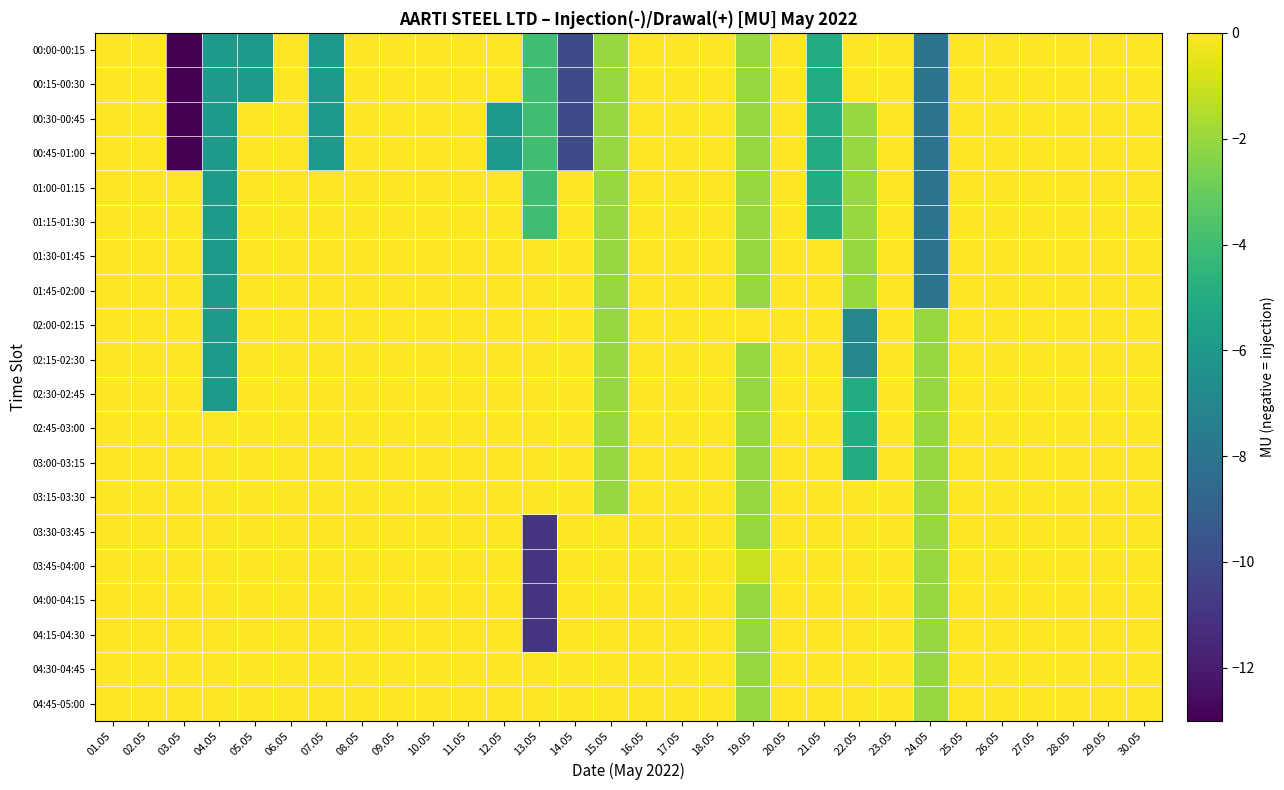

Reading left to right, transcribe all the data shown in this chart.

00:00-00:15: 01.05=0.0	02.05=0.0	03.05=-13.0	04.05=-6.0	05.05=-6.0	06.05=0.0	07.05=-6.0	08.05=0.0	09.05=0.0	10.05=0.0	11.05=0.0	12.05=0.0	13.05=-4.0	14.05=-10.0	15.05=-2.0	16.05=0.0	17.05=0.0	18.05=0.0	19.05=-2.0	20.05=0.0	21.05=-5.0	22.05=0.0	23.05=0.0	24.05=-8.0	25.05=0.0	26.05=0.0	27.05=0.0	28.05=0.0	29.05=0.0	30.05=0.0
00:15-00:30: 01.05=0.0	02.05=0.0	03.05=-13.0	04.05=-6.0	05.05=-6.0	06.05=0.0	07.05=-6.0	08.05=0.0	09.05=0.0	10.05=0.0	11.05=0.0	12.05=0.0	13.05=-4.0	14.05=-10.0	15.05=-2.0	16.05=0.0	17.05=0.0	18.05=0.0	19.05=-2.0	20.05=0.0	21.05=-5.0	22.05=0.0	23.05=0.0	24.05=-8.0	25.05=0.0	26.05=0.0	27.05=0.0	28.05=0.0	29.05=0.0	30.05=0.0
00:30-00:45: 01.05=0.0	02.05=0.0	03.05=-13.0	04.05=-6.0	05.05=0.0	06.05=0.0	07.05=-6.0	08.05=0.0	09.05=0.0	10.05=0.0	11.05=0.0	12.05=-6.0	13.05=-4.0	14.05=-10.0	15.05=-2.0	16.05=0.0	17.05=0.0	18.05=0.0	19.05=-2.0	20.05=0.0	21.05=-5.0	22.05=-2.0	23.05=0.0	24.05=-8.0	25.05=0.0	26.05=0.0	27.05=0.0	28.05=0.0	29.05=0.0	30.05=0.0
00:45-01:00: 01.05=0.0	02.05=0.0	03.05=-13.0	04.05=-6.0	05.05=0.0	06.05=0.0	07.05=-6.0	08.05=0.0	09.05=0.0	10.05=0.0	11.05=0.0	12.05=-6.0	13.05=-4.0	14.05=-10.0	15.05=-2.0	16.05=0.0	17.05=0.0	18.05=0.0	19.05=-2.0	20.05=0.0	21.05=-5.0	22.05=-2.0	23.05=0.0	24.05=-8.0	25.05=0.0	26.05=0.0	27.05=0.0	28.05=0.0	29.05=0.0	30.05=0.0
01:00-01:15: 01.05=0.0	02.05=0.0	03.05=0.0	04.05=-6.0	05.05=0.0	06.05=0.0	07.05=0.0	08.05=0.0	09.05=0.0	10.05=0.0	11.05=0.0	12.05=0.0	13.05=-4.0	14.05=0.0	15.05=-2.0	16.05=0.0	17.05=0.0	18.05=0.0	19.05=-2.0	20.05=0.0	21.05=-5.0	22.05=-2.0	23.05=0.0	24.05=-8.0	25.05=0.0	26.05=0.0	27.05=0.0	28.05=0.0	29.05=0.0	30.05=0.0
01:15-01:30: 01.05=0.0	02.05=0.0	03.05=0.0	04.05=-6.0	05.05=0.0	06.05=0.0	07.05=0.0	08.05=0.0	09.05=0.0	10.05=0.0	11.05=0.0	12.05=0.0	13.05=-4.0	14.05=0.0	15.05=-2.0	16.05=0.0	17.05=0.0	18.05=0.0	19.05=-2.0	20.05=0.0	21.05=-5.0	22.05=-2.0	23.05=0.0	24.05=-8.0	25.05=0.0	26.05=0.0	27.05=0.0	28.05=0.0	29.05=0.0	30.05=0.0
01:30-01:45: 01.05=0.0	02.05=0.0	03.05=0.0	04.05=-6.0	05.05=0.0	06.05=0.0	07.05=0.0	08.05=0.0	09.05=0.0	10.05=0.0	11.05=0.0	12.05=0.0	13.05=0.0	14.05=0.0	15.05=-2.0	16.05=0.0	17.05=0.0	18.05=0.0	19.05=-2.0	20.05=0.0	21.05=0.0	22.05=-2.0	23.05=0.0	24.05=-8.0	25.05=0.0	26.05=0.0	27.05=0.0	28.05=0.0	29.05=0.0	30.05=0.0
01:45-02:00: 01.05=0.0	02.05=0.0	03.05=0.0	04.05=-6.0	05.05=0.0	06.05=0.0	07.05=0.0	08.05=0.0	09.05=0.0	10.05=0.0	11.05=0.0	12.05=0.0	13.05=0.0	14.05=0.0	15.05=-2.0	16.05=0.0	17.05=0.0	18.05=0.0	19.05=-2.0	20.05=0.0	21.05=0.0	22.05=-2.0	23.05=0.0	24.05=-8.0	25.05=0.0	26.05=0.0	27.05=0.0	28.05=0.0	29.05=0.0	30.05=0.0
02:00-02:15: 01.05=0.0	02.05=0.0	03.05=0.0	04.05=-6.0	05.05=0.0	06.05=0.0	07.05=0.0	08.05=0.0	09.05=0.0	10.05=0.0	11.05=0.0	12.05=0.0	13.05=0.0	14.05=0.0	15.05=-2.0	16.05=0.0	17.05=0.0	18.05=0.0	19.05=0.0	20.05=0.0	21.05=0.0	22.05=-7.0	23.05=0.0	24.05=-2.0	25.05=0.0	26.05=0.0	27.05=0.0	28.05=0.0	29.05=0.0	30.05=0.0
02:15-02:30: 01.05=0.0	02.05=0.0	03.05=0.0	04.05=-6.0	05.05=0.0	06.05=0.0	07.05=0.0	08.05=0.0	09.05=0.0	10.05=0.0	11.05=0.0	12.05=0.0	13.05=0.0	14.05=0.0	15.05=-2.0	16.05=0.0	17.05=0.0	18.05=0.0	19.05=-2.0	20.05=0.0	21.05=0.0	22.05=-7.0	23.05=0.0	24.05=-2.0	25.05=0.0	26.05=0.0	27.05=0.0	28.05=0.0	29.05=0.0	30.05=0.0
02:30-02:45: 01.05=0.0	02.05=0.0	03.05=0.0	04.05=-6.0	05.05=0.0	06.05=0.0	07.05=0.0	08.05=0.0	09.05=0.0	10.05=0.0	11.05=0.0	12.05=0.0	13.05=0.0	14.05=0.0	15.05=-2.0	16.05=0.0	17.05=0.0	18.05=0.0	19.05=-2.0	20.05=0.0	21.05=0.0	22.05=-5.0	23.05=0.0	24.05=-2.0	25.05=0.0	26.05=0.0	27.05=0.0	28.05=0.0	29.05=0.0	30.05=0.0
02:45-03:00: 01.05=0.0	02.05=0.0	03.05=0.0	04.05=0.0	05.05=0.0	06.05=0.0	07.05=0.0	08.05=0.0	09.05=0.0	10.05=0.0	11.05=0.0	12.05=0.0	13.05=0.0	14.05=0.0	15.05=-2.0	16.05=0.0	17.05=0.0	18.05=0.0	19.05=-2.0	20.05=0.0	21.05=0.0	22.05=-5.0	23.05=0.0	24.05=-2.0	25.05=0.0	26.05=0.0	27.05=0.0	28.05=0.0	29.05=0.0	30.05=0.0
03:00-03:15: 01.05=0.0	02.05=0.0	03.05=0.0	04.05=0.0	05.05=0.0	06.05=0.0	07.05=0.0	08.05=0.0	09.05=0.0	10.05=0.0	11.05=0.0	12.05=0.0	13.05=0.0	14.05=0.0	15.05=-2.0	16.05=0.0	17.05=0.0	18.05=0.0	19.05=-2.0	20.05=0.0	21.05=0.0	22.05=-5.0	23.05=0.0	24.05=-2.0	25.05=0.0	26.05=0.0	27.05=0.0	28.05=0.0	29.05=0.0	30.05=0.0
03:15-03:30: 01.05=0.0	02.05=0.0	03.05=0.0	04.05=0.0	05.05=0.0	06.05=0.0	07.05=0.0	08.05=0.0	09.05=0.0	10.05=0.0	11.05=0.0	12.05=0.0	13.05=0.0	14.05=0.0	15.05=-2.0	16.05=0.0	17.05=0.0	18.05=0.0	19.05=-2.0	20.05=0.0	21.05=0.0	22.05=0.0	23.05=0.0	24.05=-2.0	25.05=0.0	26.05=0.0	27.05=0.0	28.05=0.0	29.05=0.0	30.05=0.0
03:30-03:45: 01.05=0.0	02.05=0.0	03.05=0.0	04.05=0.0	05.05=0.0	06.05=0.0	07.05=0.0	08.05=0.0	09.05=0.0	10.05=0.0	11.05=0.0	12.05=0.0	13.05=-11.0	14.05=0.0	15.05=0.0	16.05=0.0	17.05=0.0	18.05=0.0	19.05=-2.0	20.05=0.0	21.05=0.0	22.05=0.0	23.05=0.0	24.05=-2.0	25.05=0.0	26.05=0.0	27.05=0.0	28.05=0.0	29.05=0.0	30.05=0.0
03:45-04:00: 01.05=0.0	02.05=0.0	03.05=0.0	04.05=0.0	05.05=0.0	06.05=0.0	07.05=0.0	08.05=0.0	09.05=0.0	10.05=0.0	11.05=0.0	12.05=0.0	13.05=-11.0	14.05=0.0	15.05=0.0	16.05=0.0	17.05=0.0	18.05=0.0	19.05=-1.1	20.05=0.0	21.05=0.0	22.05=0.0	23.05=0.0	24.05=-2.0	25.05=0.0	26.05=0.0	27.05=0.0	28.05=0.0	29.05=0.0	30.05=0.0
04:00-04:15: 01.05=0.0	02.05=0.0	03.05=0.0	04.05=0.0	05.05=0.0	06.05=0.0	07.05=0.0	08.05=0.0	09.05=0.0	10.05=0.0	11.05=0.0	12.05=0.0	13.05=-11.0	14.05=0.0	15.05=0.0	16.05=0.0	17.05=0.0	18.05=0.0	19.05=-2.0	20.05=0.0	21.05=0.0	22.05=0.0	23.05=0.0	24.05=-2.0	25.05=0.0	26.05=0.0	27.05=0.0	28.05=0.0	29.05=0.0	30.05=0.0
04:15-04:30: 01.05=0.0	02.05=0.0	03.05=0.0	04.05=0.0	05.05=0.0	06.05=0.0	07.05=0.0	08.05=0.0	09.05=0.0	10.05=0.0	11.05=0.0	12.05=0.0	13.05=-11.0	14.05=0.0	15.05=0.0	16.05=0.0	17.05=0.0	18.05=0.0	19.05=-2.0	20.05=0.0	21.05=0.0	22.05=0.0	23.05=0.0	24.05=-2.0	25.05=0.0	26.05=0.0	27.05=0.0	28.05=0.0	29.05=0.0	30.05=0.0
04:30-04:45: 01.05=0.0	02.05=0.0	03.05=0.0	04.05=0.0	05.05=0.0	06.05=0.0	07.05=0.0	08.05=0.0	09.05=0.0	10.05=0.0	11.05=0.0	12.05=0.0	13.05=0.0	14.05=0.0	15.05=0.0	16.05=0.0	17.05=0.0	18.05=0.0	19.05=-2.0	20.05=0.0	21.05=0.0	22.05=0.0	23.05=0.0	24.05=-2.0	25.05=0.0	26.05=0.0	27.05=0.0	28.05=0.0	29.05=0.0	30.05=0.0
04:45-05:00: 01.05=0.0	02.05=0.0	03.05=0.0	04.05=0.0	05.05=0.0	06.05=0.0	07.05=0.0	08.05=0.0	09.05=0.0	10.05=0.0	11.05=0.0	12.05=0.0	13.05=0.0	14.05=0.0	15.05=0.0	16.05=0.0	17.05=0.0	18.05=0.0	19.05=-2.0	20.05=0.0	21.05=0.0	22.05=0.0	23.05=0.0	24.05=-2.0	25.05=0.0	26.05=0.0	27.05=0.0	28.05=0.0	29.05=0.0	30.05=0.0